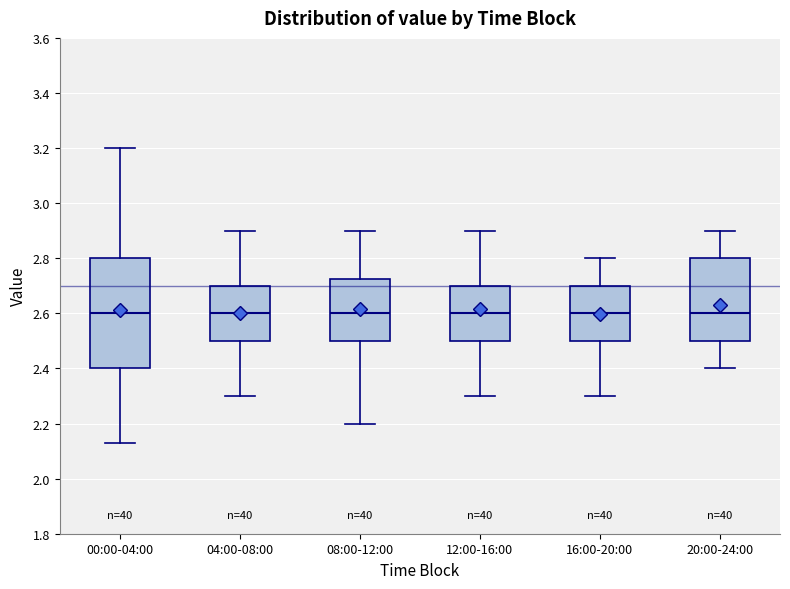

Where is the upper edge of the box for 12:00-16:00 on the y-axis? The values are not printed on the chart, so give them approximately, as read against the axis.

2.70